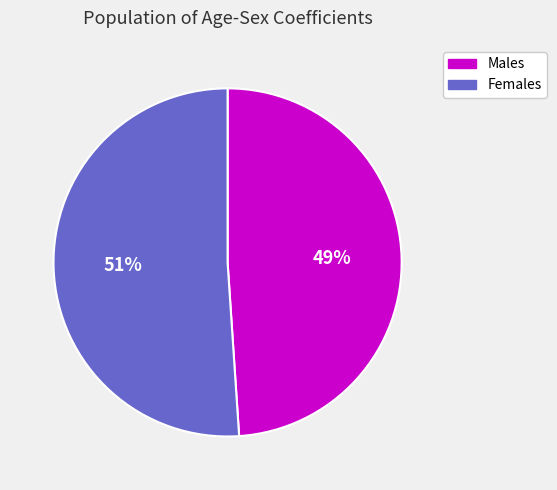

To the nearest percent, what is the difference between the largest and smallest slice percentages?

2%